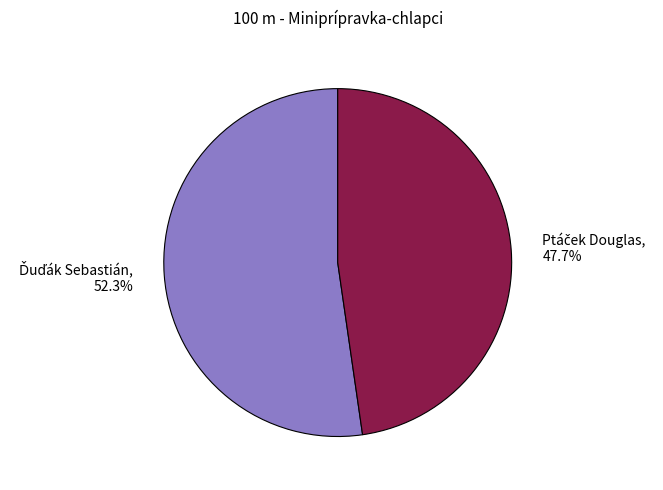

Is there a majority slice in this chart?

Yes